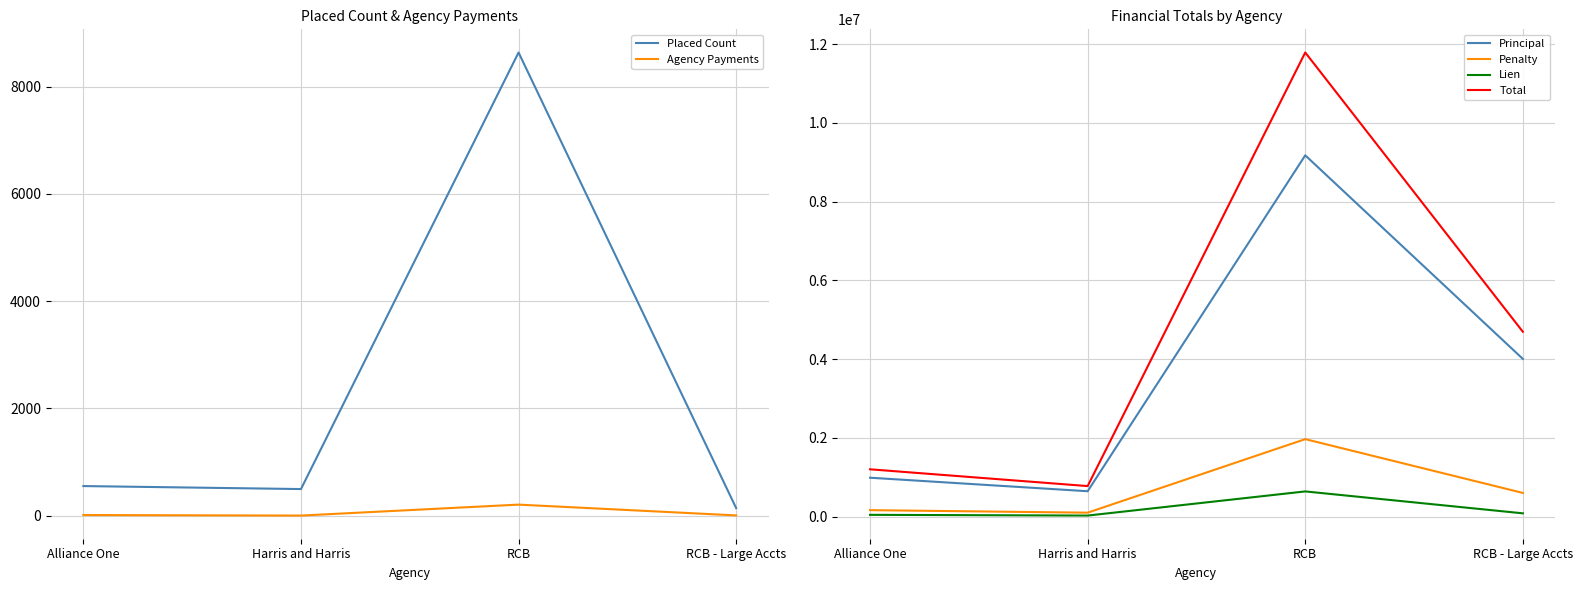

How many lines are shown in the chart?

6